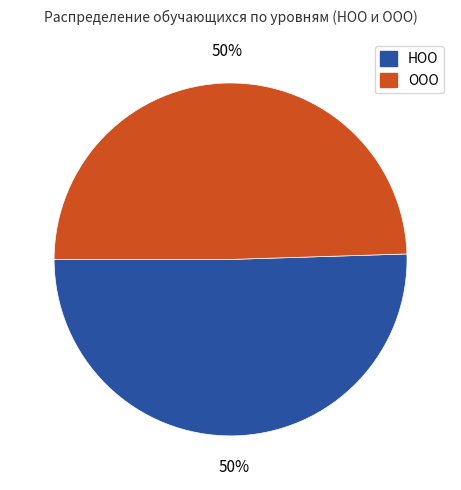

Do НОО and ООО together represent more than half of the pie?

Yes